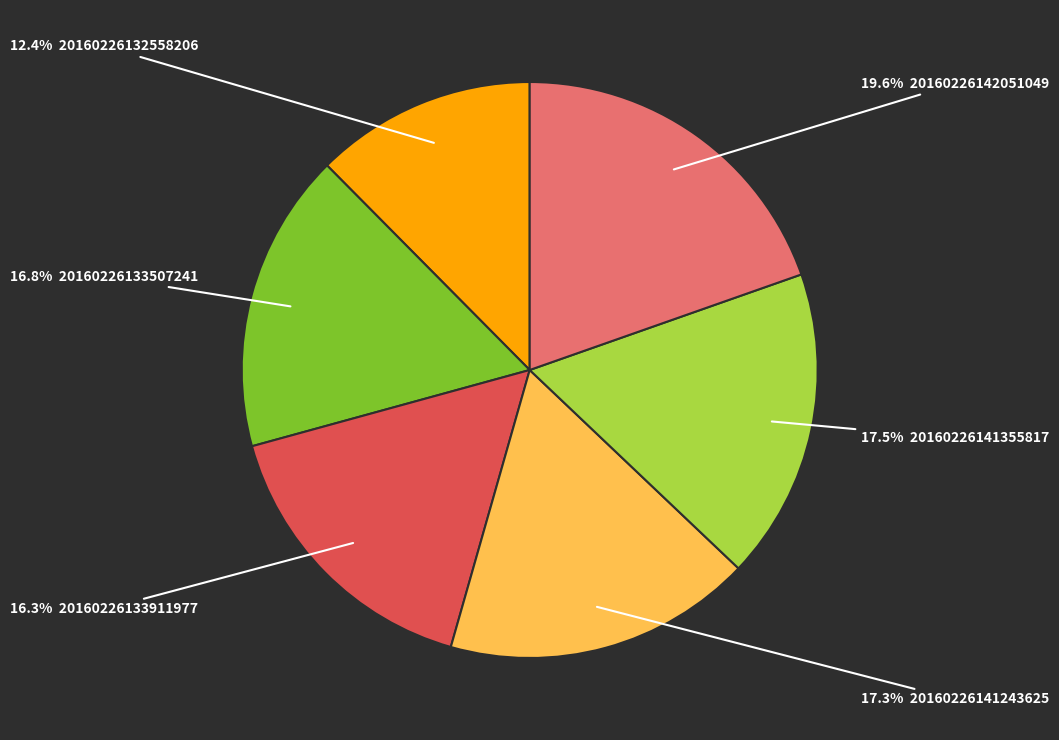

Is there a majority slice in this chart?

No